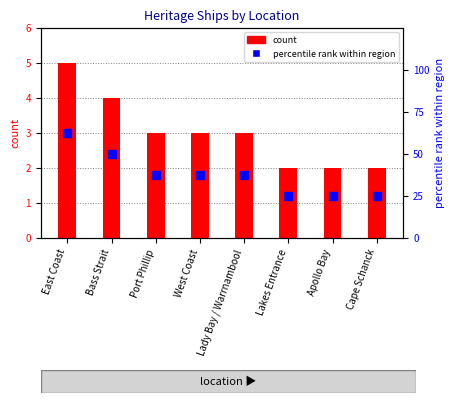

Reading right to left, list all the values displayed in this chart.

count: 2.0	2.0	2.0	3.0	3.0	3.0	4.0	5.0
percentile rank within region: 25.0	25.0	25.0	37.5	37.5	37.5	50.0	62.5